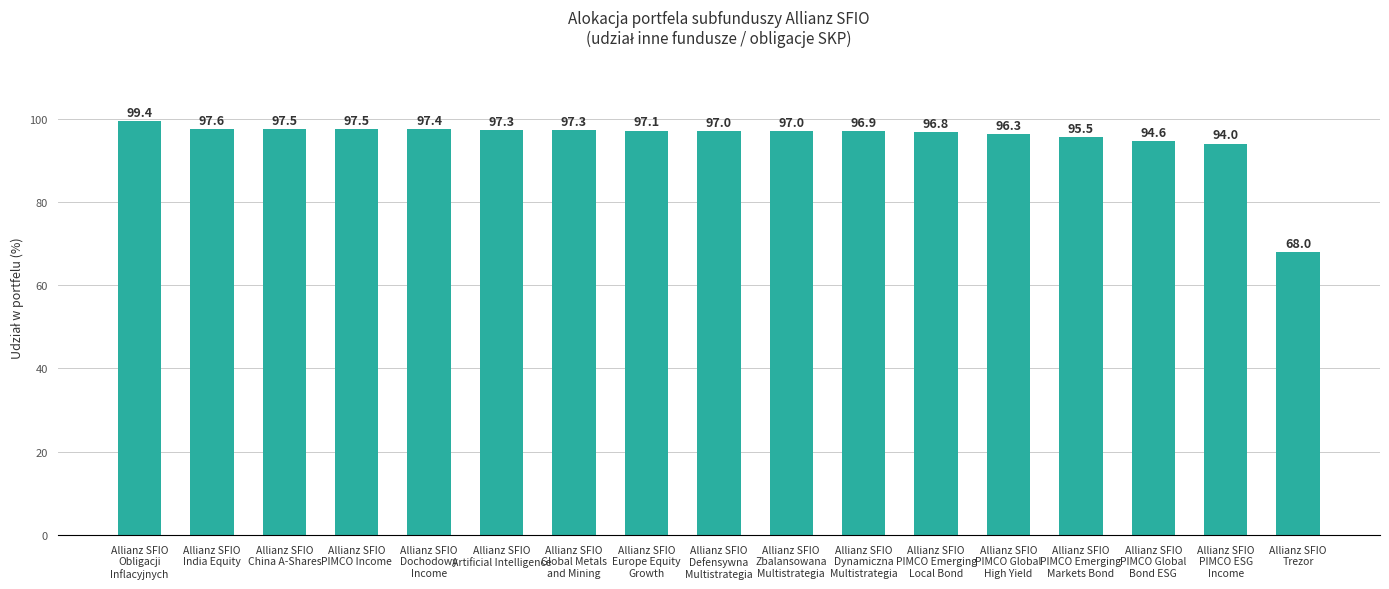

Count the number of categories in the chart.

17